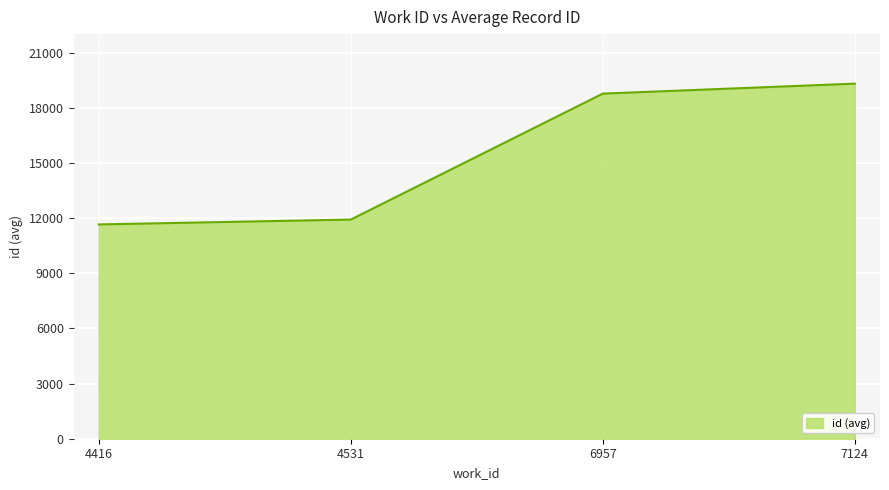

Reading left to right, transcribe all the data shown in this chart.

4416=11651	4531=11916	6957=18764	7124=19307